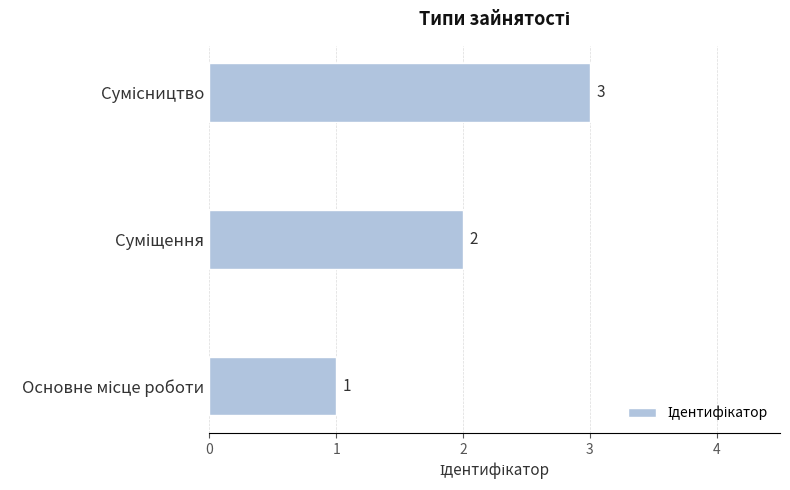

Does the chart contain stacked bars?

No